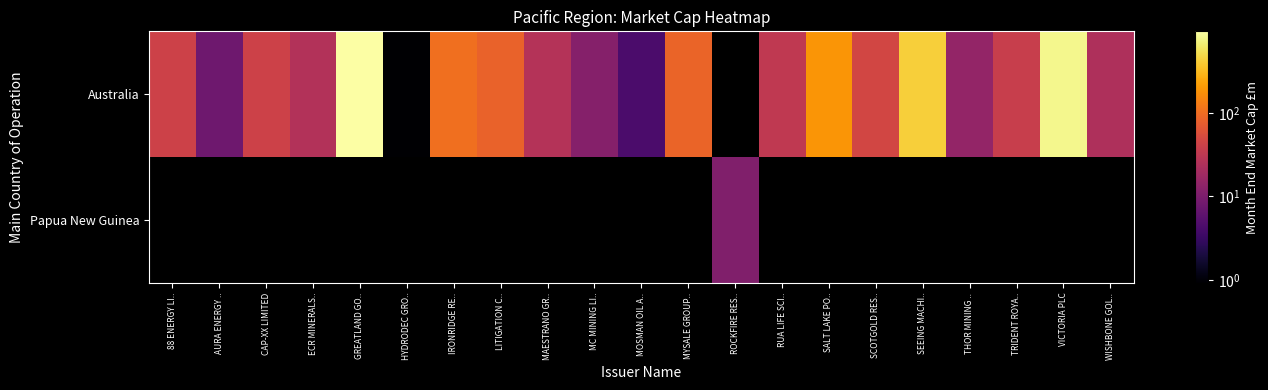

Which has a higher value, AURA ENERGY .. or SEEING MACHI..?

SEEING MACHI..